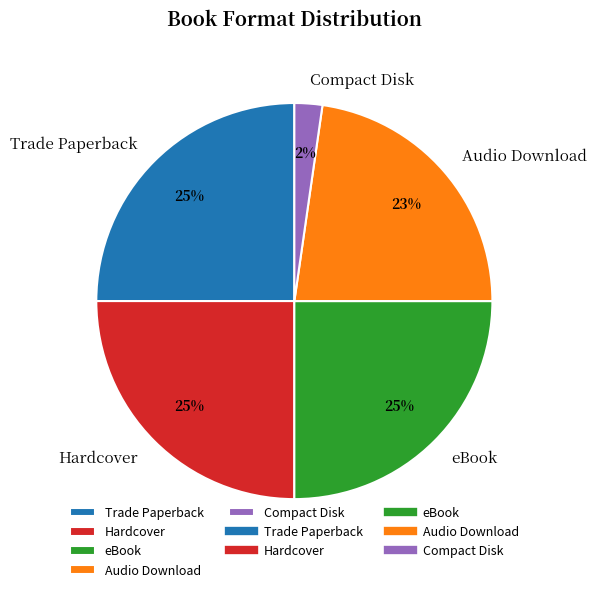

How many segments does this pie chart have?

5